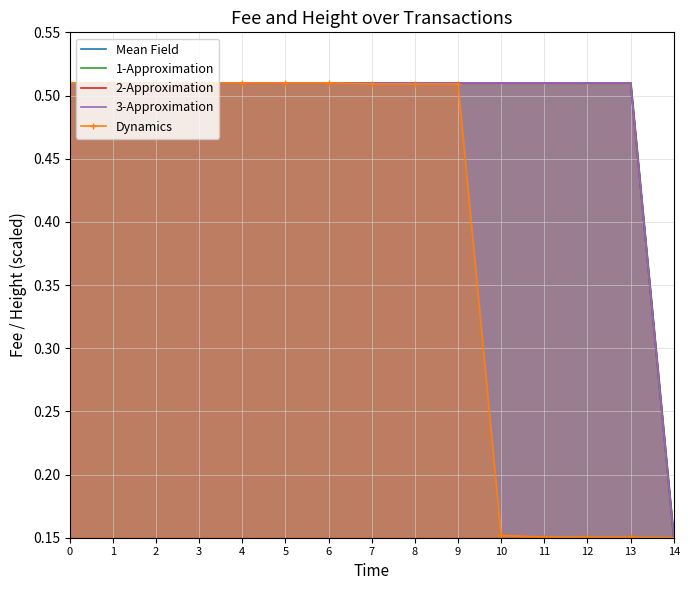

What is the value of the Mean Field point at the 8th from the left?

0.5